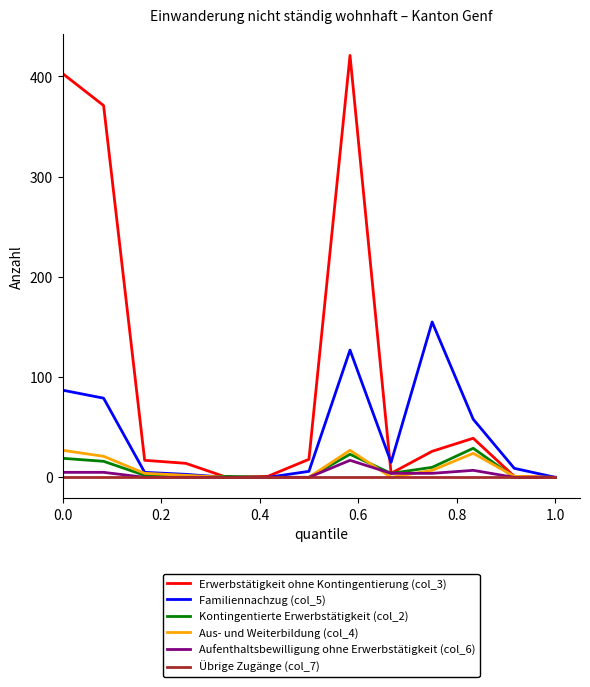

Which series has the widest spread of values?

Erwerbstätigkeit ohne Kontingentierung (col_3)